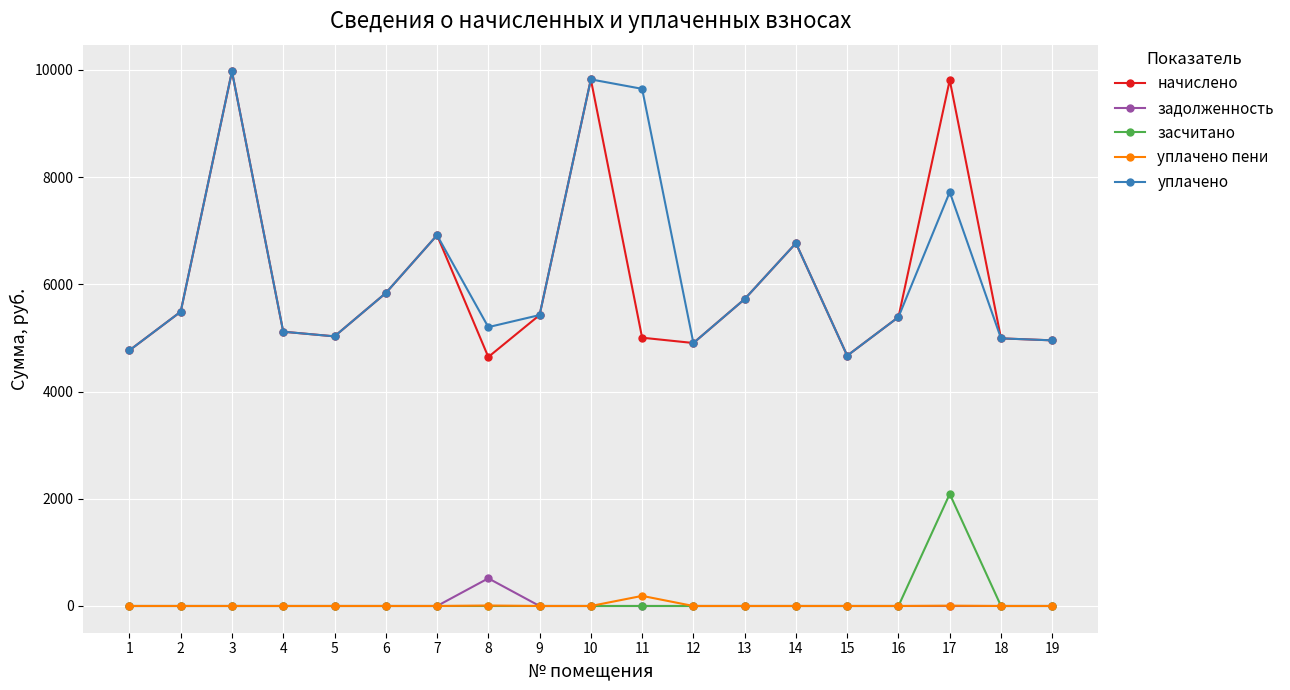

The value of уплачено at 4 is 5117.0. True or false?

True